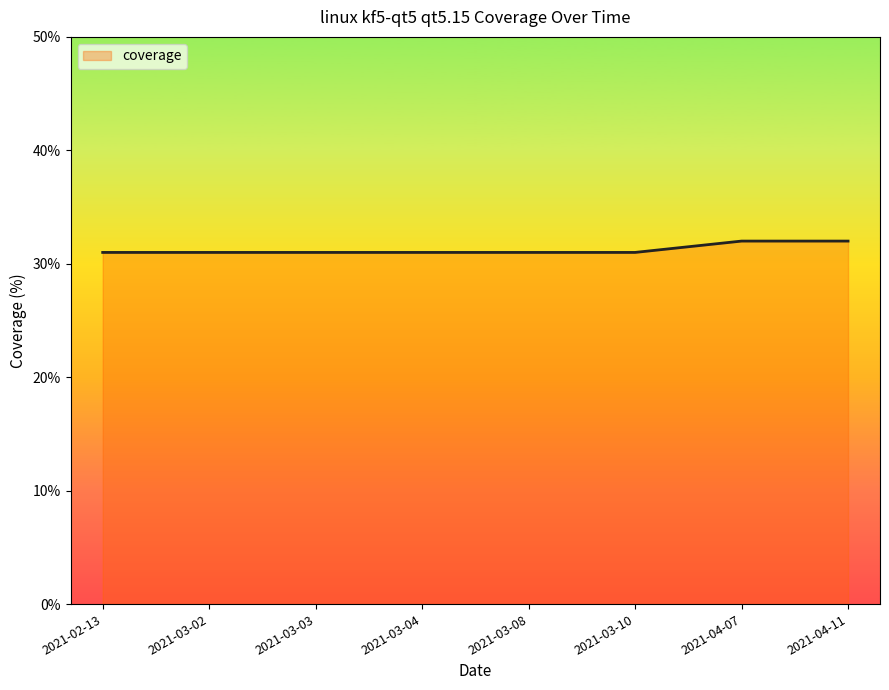

True or false: the data shows 16 at 2021-04-07.

False